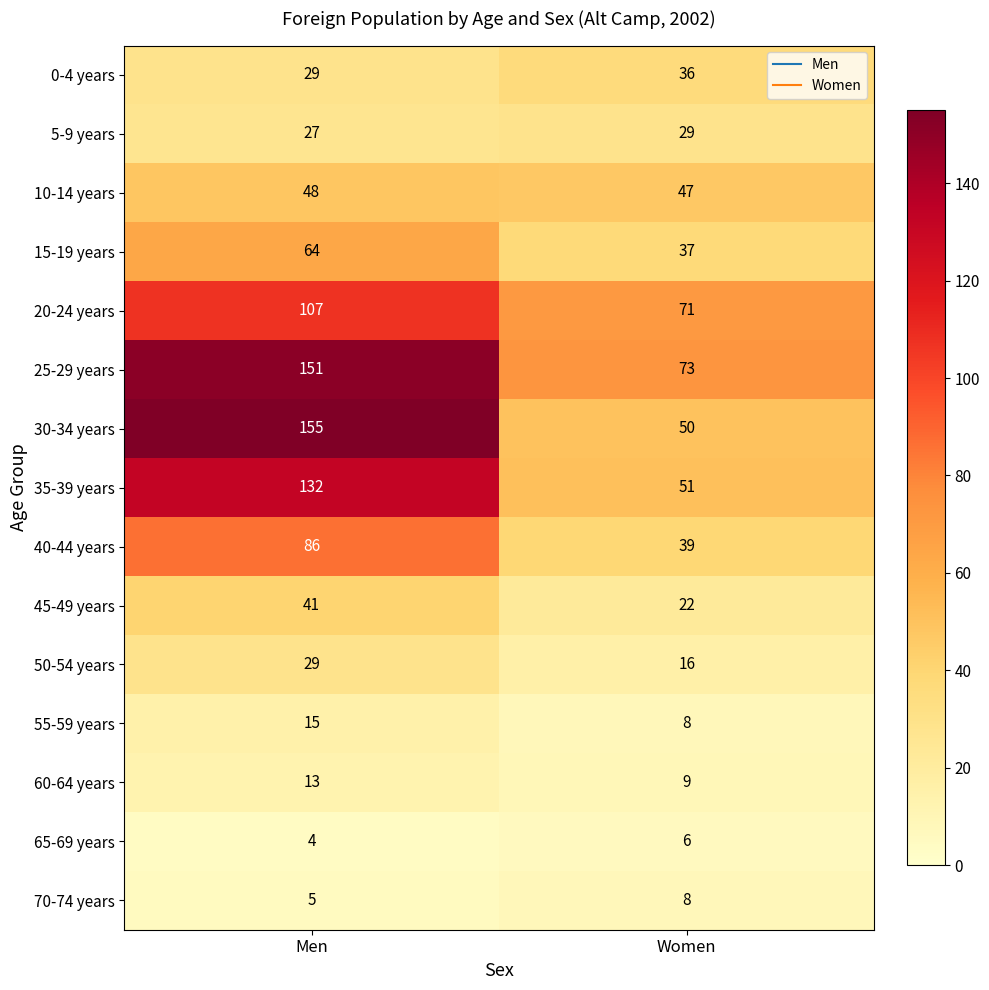

What is the sum of the 5-9 years values at Men and Women?

56